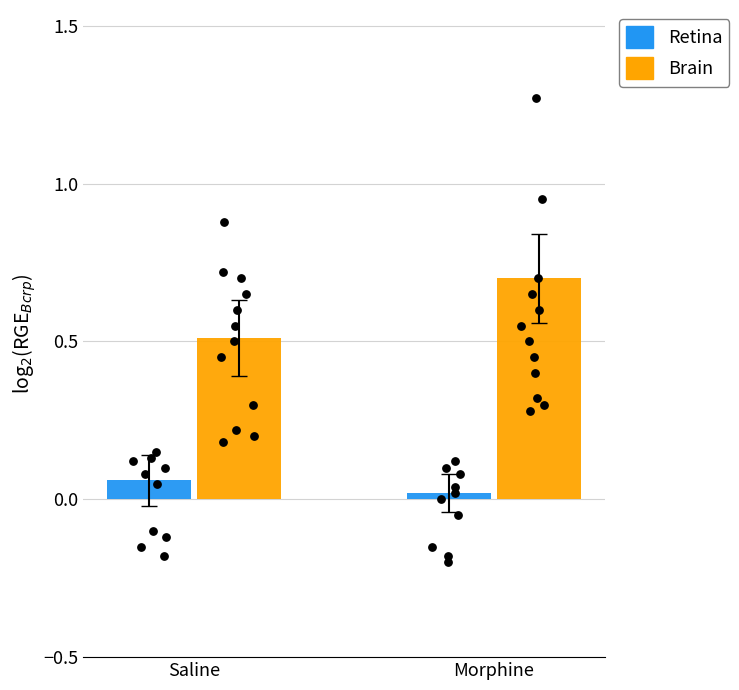

Which series has the largest total across all categories?

Brain